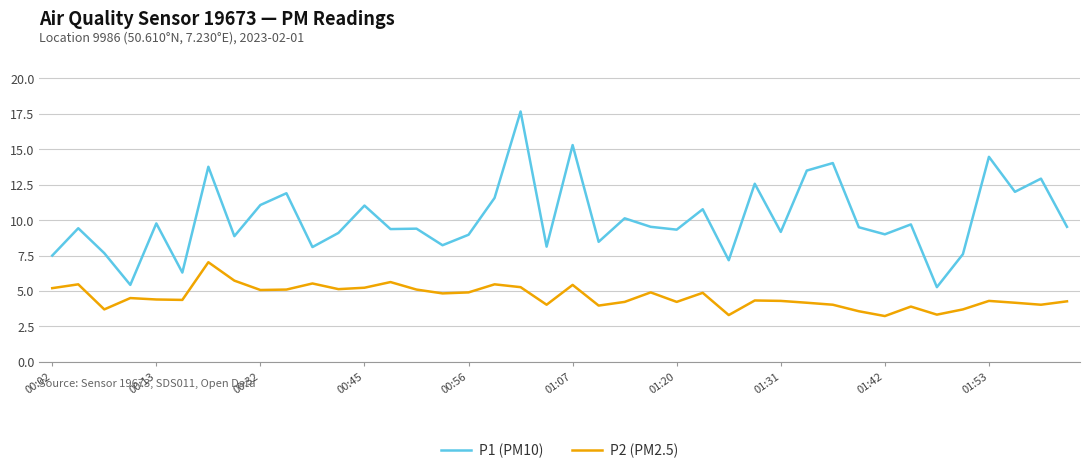

Which series has the widest spread of values?

P1 (PM10)